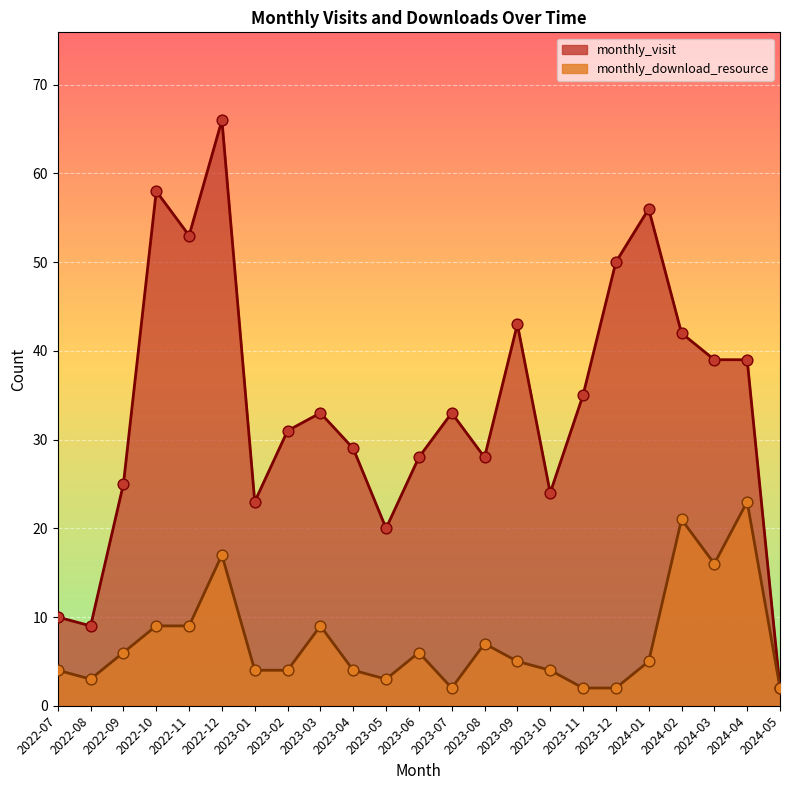

Which series has the widest spread of Y values?

monthly_visit